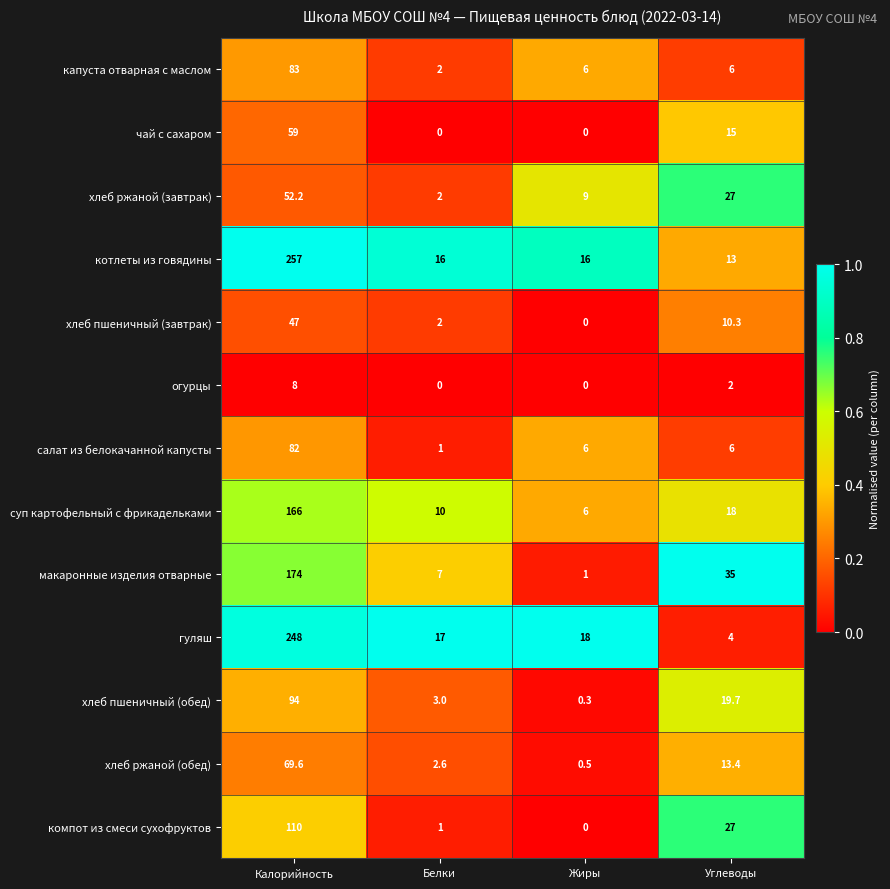

What is the highest value of the хлеб ржаной (завтрак) series?

52.2